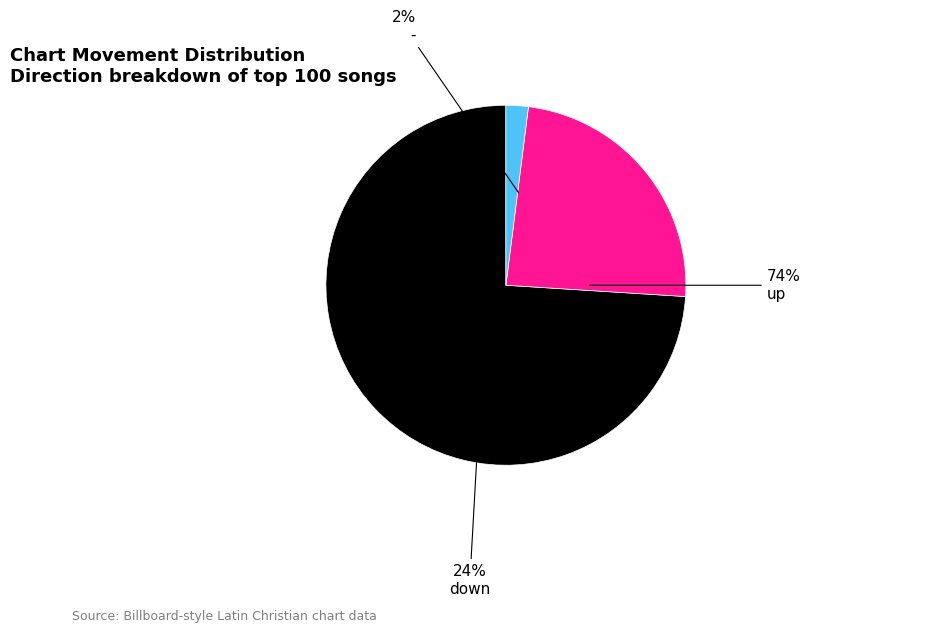

To the nearest percent, what portion does down represent?

24%